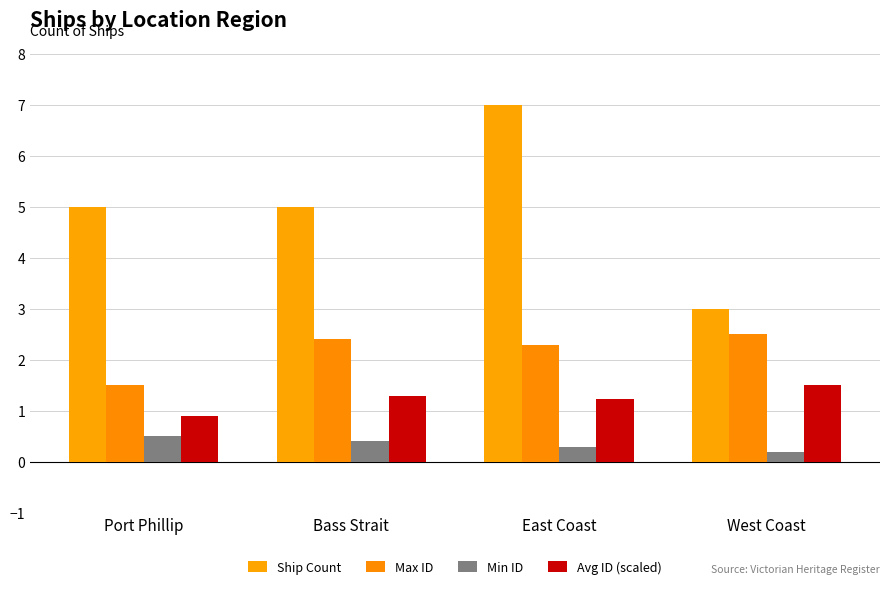

Reading right to left, list all the values displayed in this chart.

Ship Count: West Coast=3.0	East Coast=7.0	Bass Strait=5.0	Port Phillip=5.0
Max ID: West Coast=2.5	East Coast=2.3	Bass Strait=2.4	Port Phillip=1.5
Min ID: West Coast=0.2	East Coast=0.3	Bass Strait=0.4	Port Phillip=0.5
Avg ID (scaled): West Coast=1.5	East Coast=1.2	Bass Strait=1.3	Port Phillip=0.9